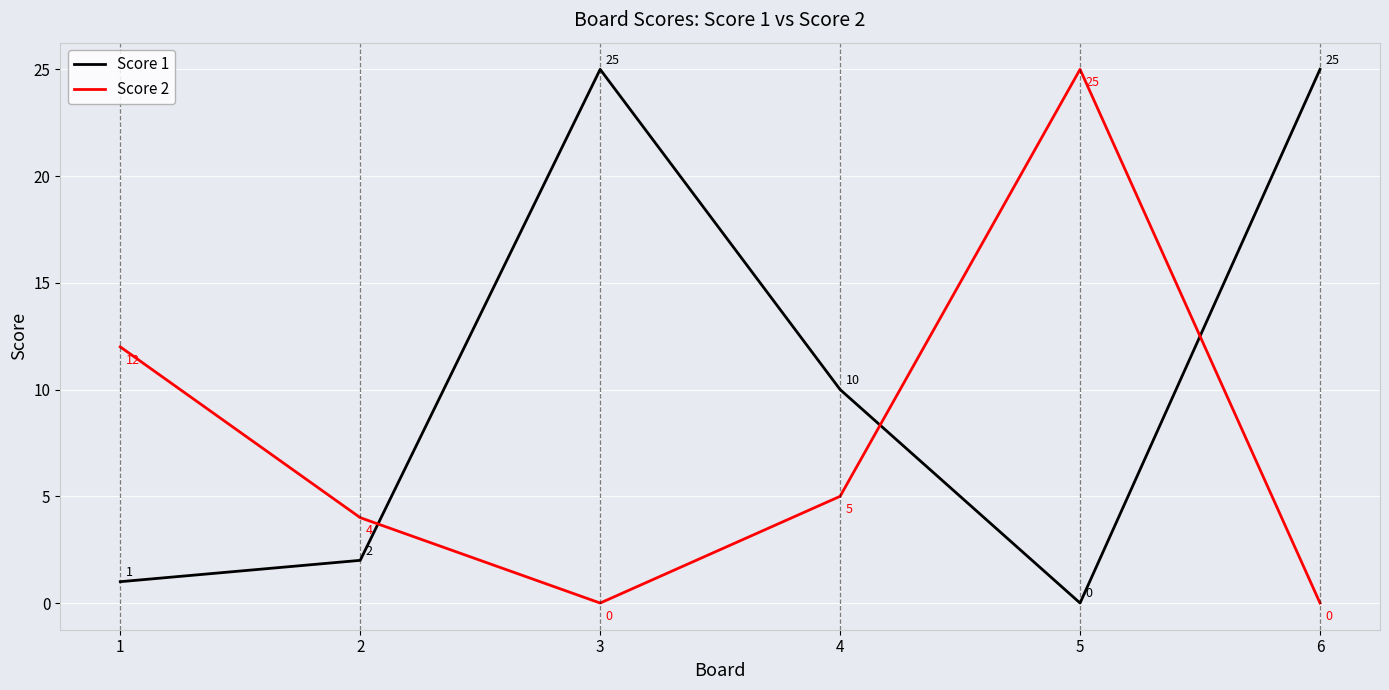

What are all the series names shown in the legend?

Score 1, Score 2